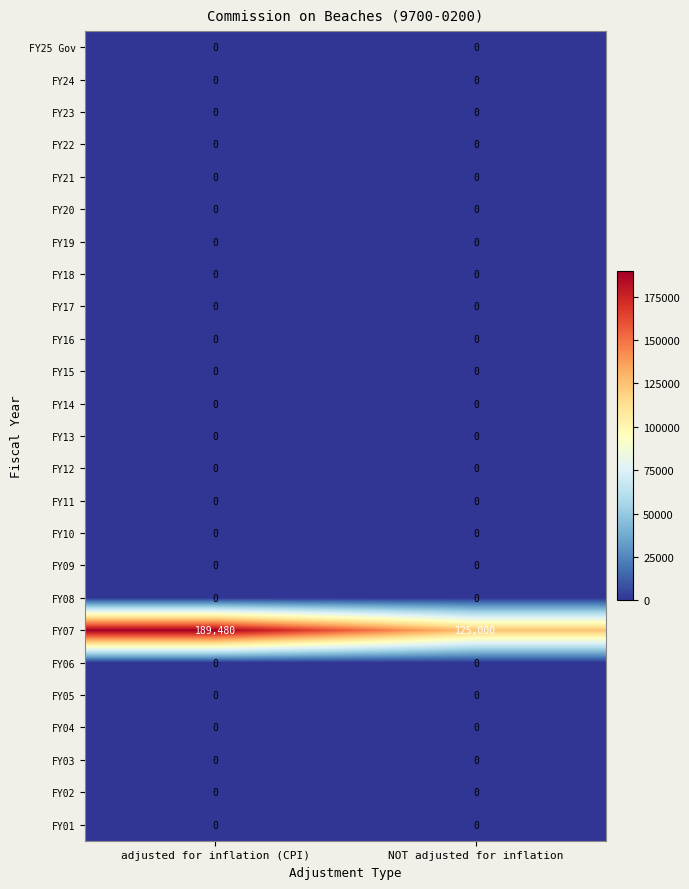

Which series changed the most between adjusted for inflation (CPI) and NOT adjusted for inflation?

FY07